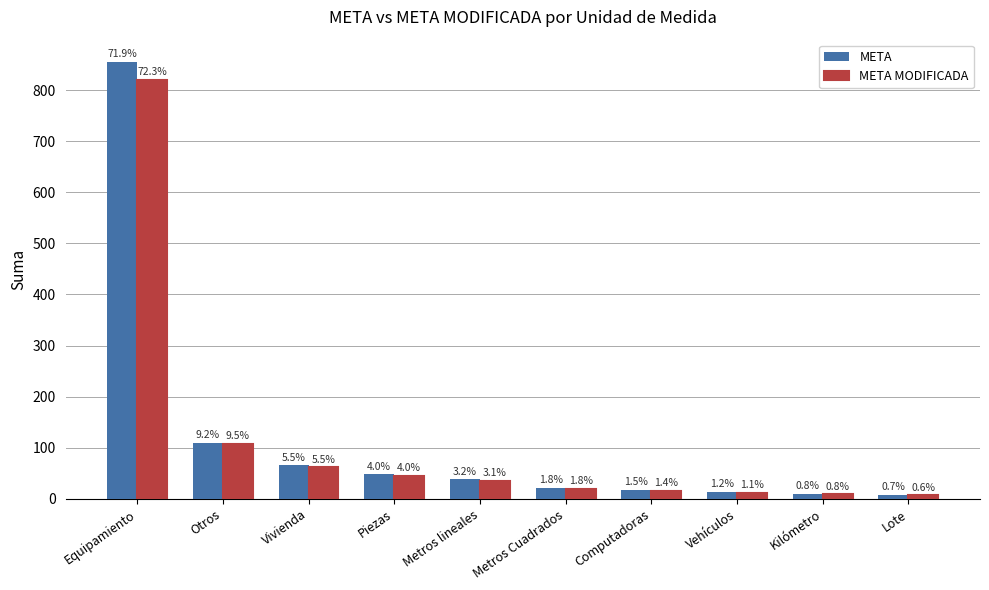

Which has a higher value, Kilómetro or Piezas?

Piezas